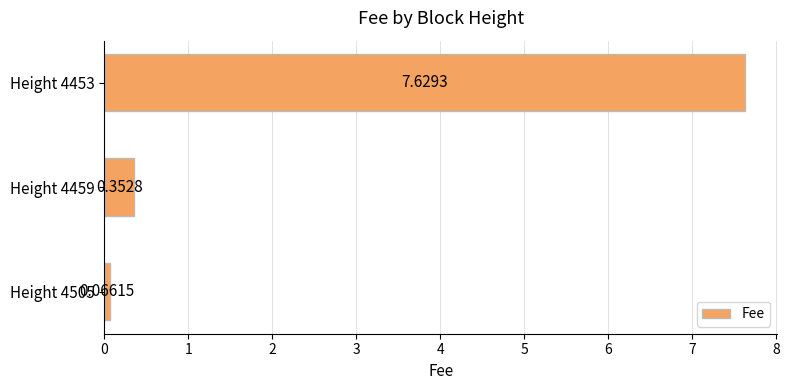

What is the difference between the maximum and minimum values?

7.6